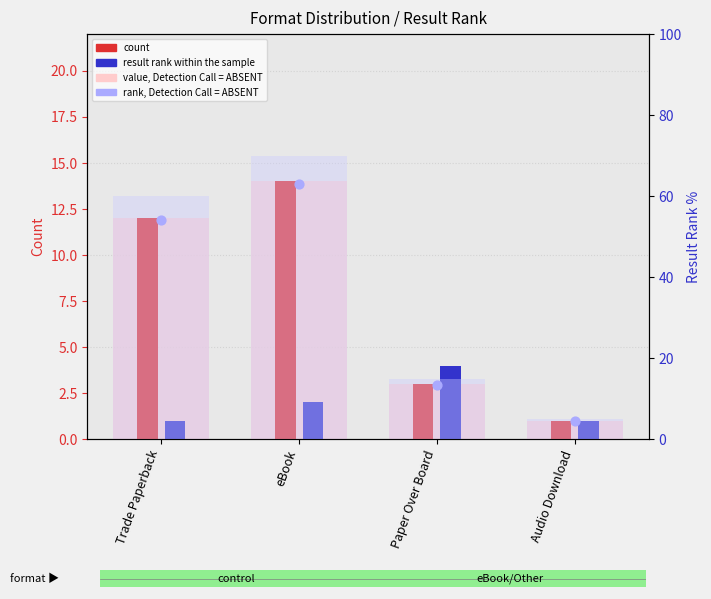

At how many categories does at least one series exceed 32?

2